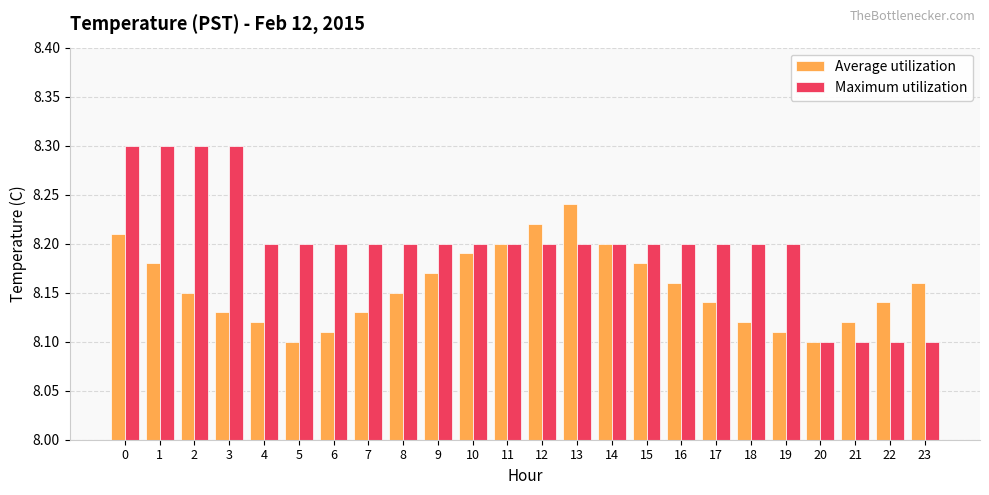

Which series changed the most between 10 and 13?

Average utilization